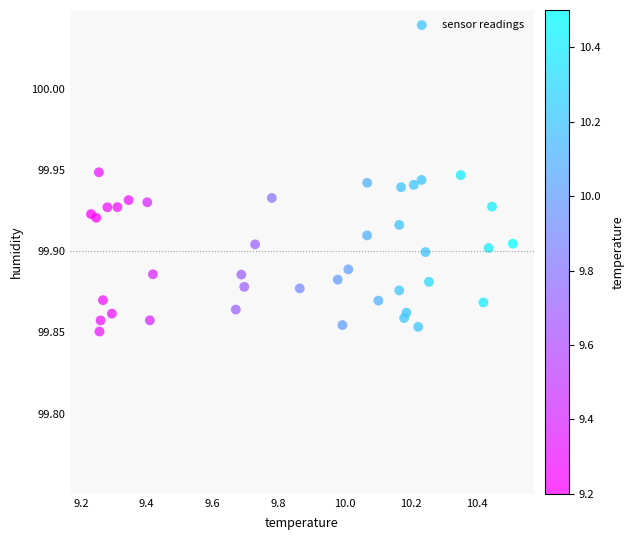

What is the range of X values (max minus min)?

1.3